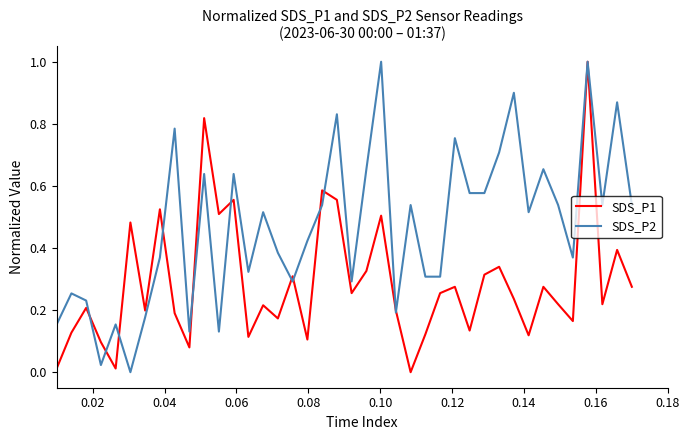

How many lines are shown in the chart?

2